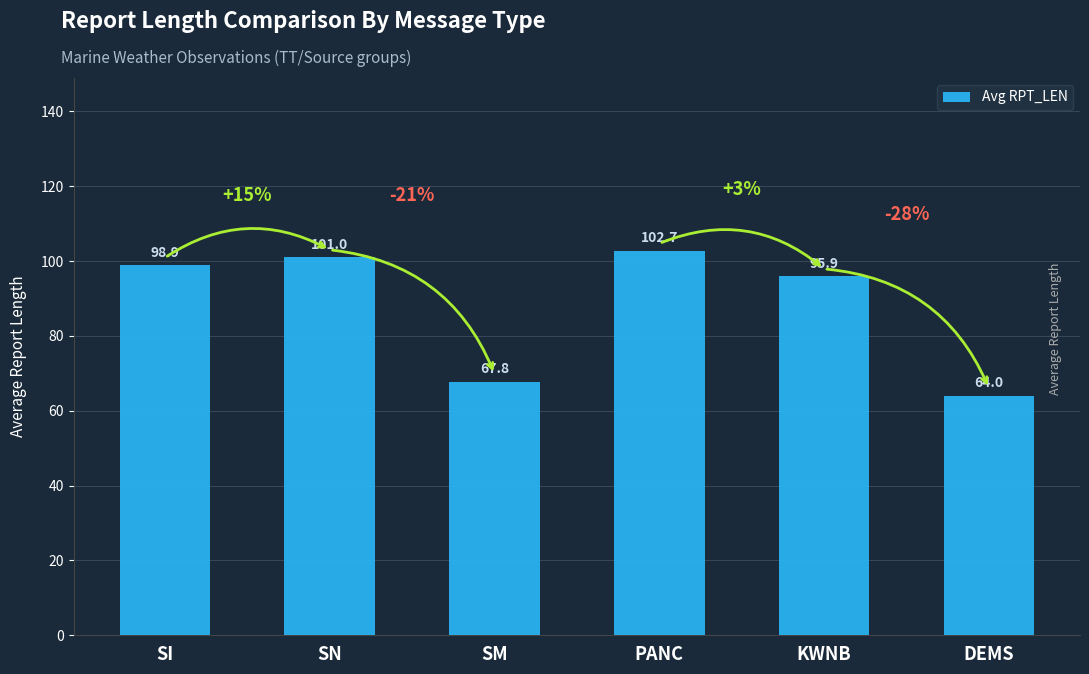

Which label corresponds to the largest value in the chart?

PANC